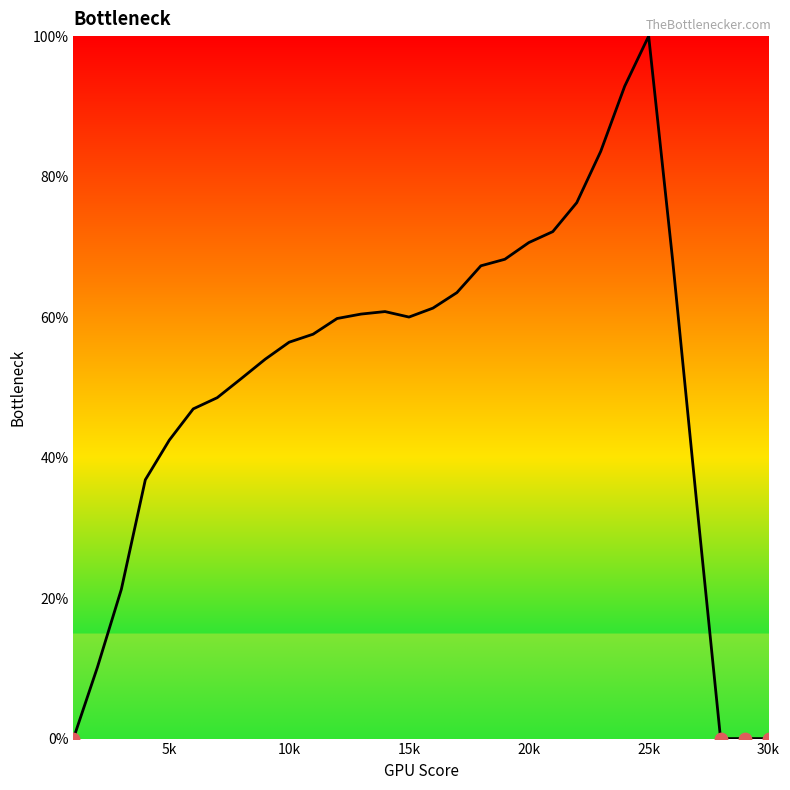

What is the difference between the maximum and minimum values?

100.0